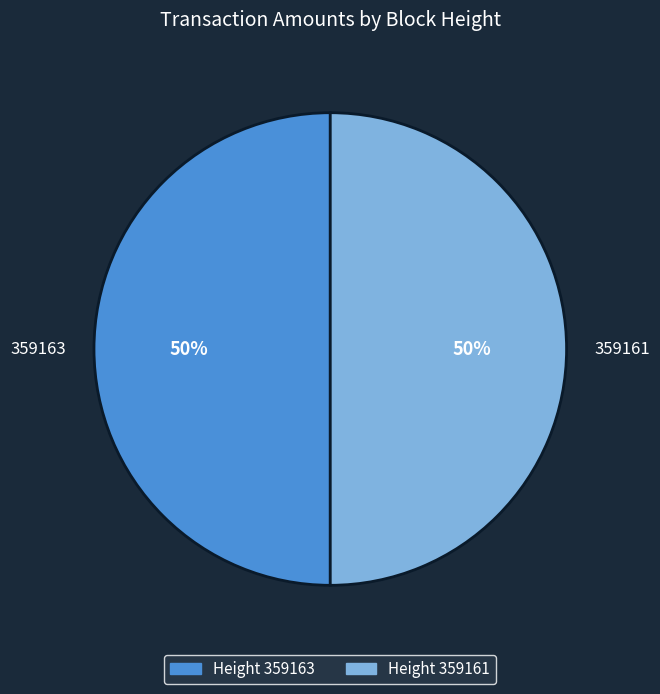

Do 359163 and 359161 together represent more than half of the pie?

Yes